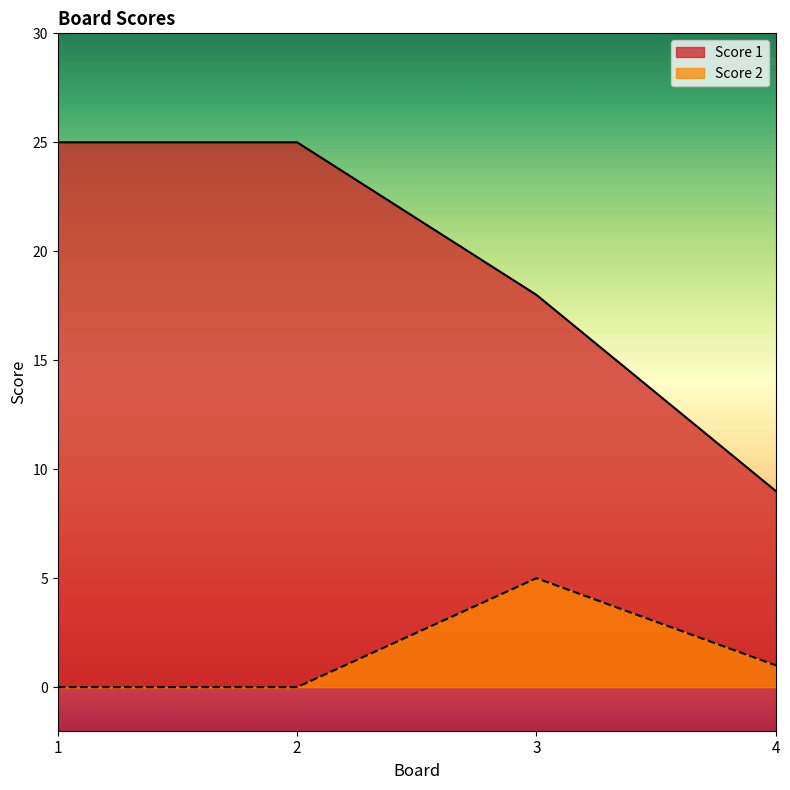

What is the average value of the Score 2 series?

2